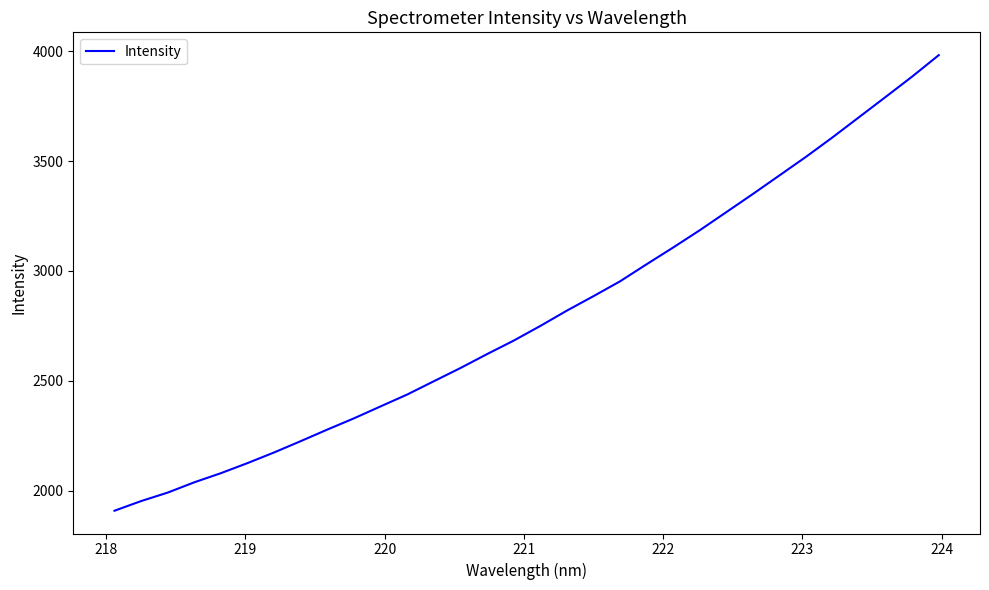

What is the minimum value shown in the chart?

1907.9